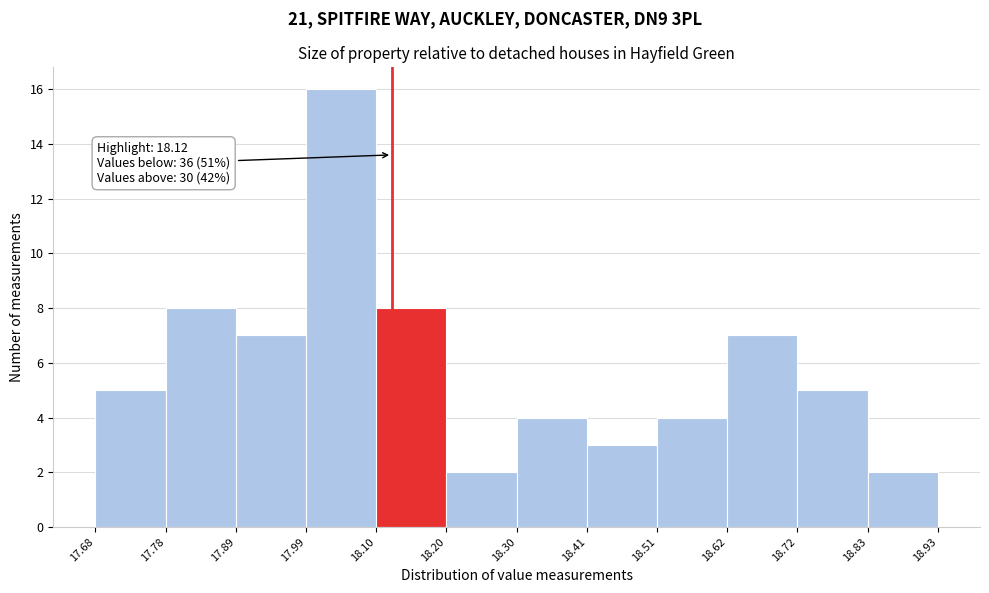

Which range on the x-axis has the tallest bar?

17.99 to 18.10